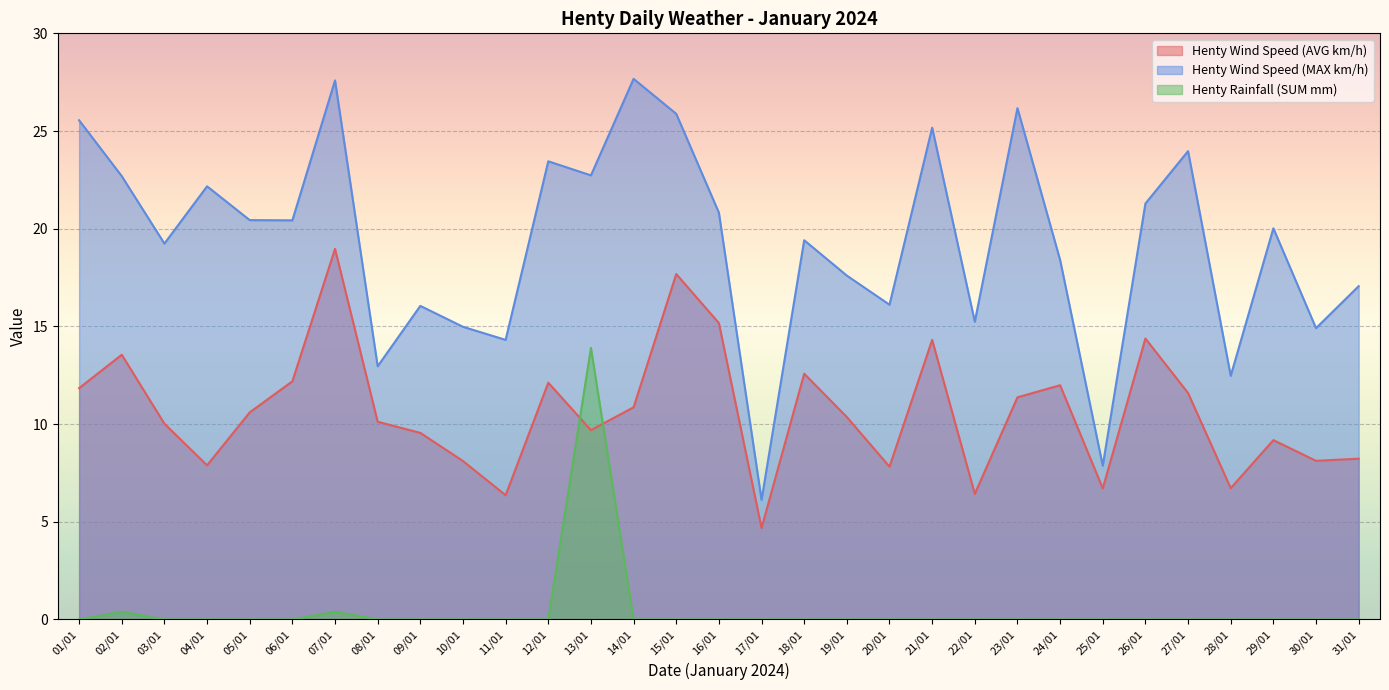

Reading left to right, transcribe all the data shown in this chart.

Henty Wind Speed (AVG km/h): 01/01=11.8	02/01=13.6	03/01=10.0	04/01=7.9	05/01=10.6	06/01=12.2	07/01=19.0	08/01=10.1	09/01=9.6	10/01=8.1	11/01=6.4	12/01=12.1	13/01=9.7	14/01=10.9	15/01=17.7	16/01=15.2	17/01=4.7	18/01=12.6	19/01=10.4	20/01=7.8	21/01=14.3	22/01=6.4	23/01=11.4	24/01=12.0	25/01=6.7	26/01=14.4	27/01=11.6	28/01=6.7	29/01=9.2	30/01=8.1	31/01=8.2
Henty Wind Speed (MAX km/h): 01/01=25.6	02/01=22.7	03/01=19.2	04/01=22.2	05/01=20.4	06/01=20.4	07/01=27.6	08/01=13.0	09/01=16.1	10/01=15.0	11/01=14.3	12/01=23.4	13/01=22.7	14/01=27.7	15/01=25.9	16/01=20.8	17/01=6.1	18/01=19.4	19/01=17.6	20/01=16.1	21/01=25.2	22/01=15.2	23/01=26.2	24/01=18.4	25/01=7.9	26/01=21.3	27/01=24.0	28/01=12.5	29/01=20.0	30/01=14.9	31/01=17.1
Henty Rainfall (SUM mm): 01/01=0.0	02/01=0.4	03/01=0.0	04/01=0.0	05/01=0.0	06/01=0.0	07/01=0.4	08/01=0.0	09/01=0.0	10/01=0.0	11/01=0.0	12/01=0.0	13/01=13.9	14/01=0.0	15/01=0.0	16/01=0.0	17/01=0.0	18/01=0.0	19/01=0.0	20/01=0.0	21/01=0.0	22/01=0.0	23/01=0.0	24/01=0.0	25/01=0.0	26/01=0.0	27/01=0.0	28/01=0.0	29/01=0.0	30/01=0.0	31/01=0.0